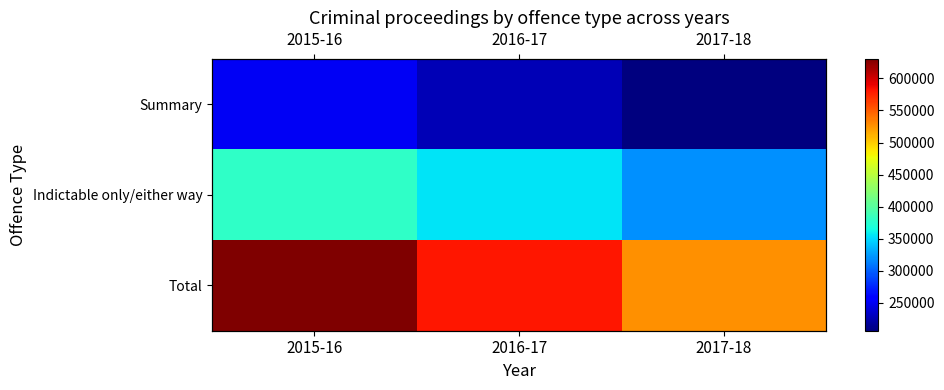

The value of Summary at 2017-18 is 206416. True or false?

True